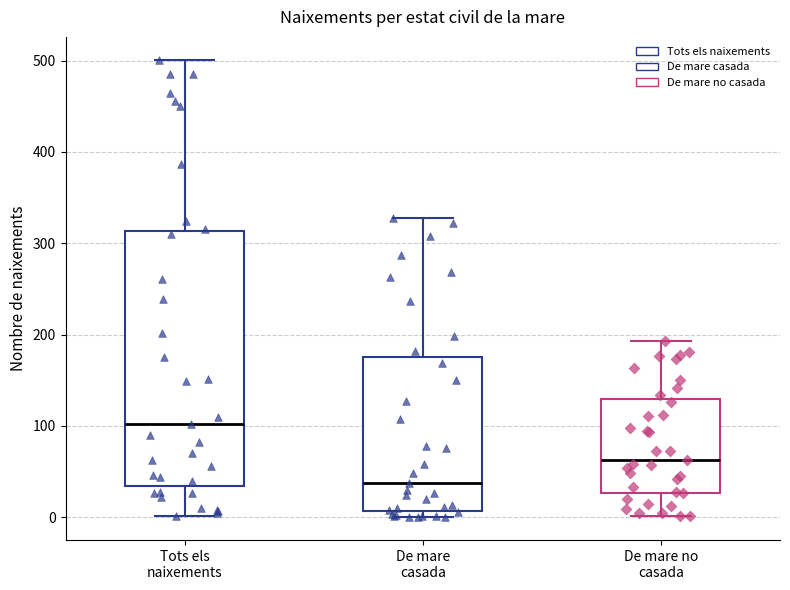

Which box has the lowest median line?

De mare casada